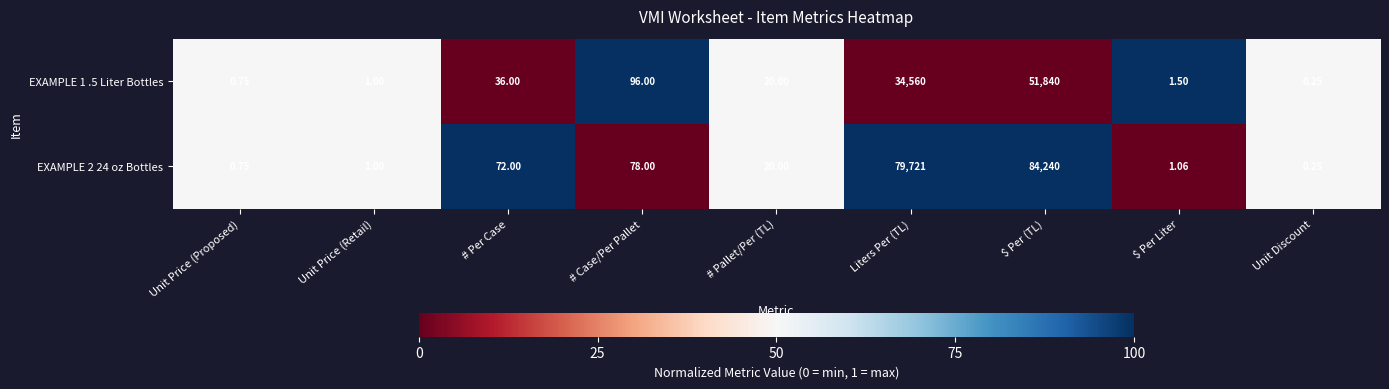

At which label is EXAMPLE 2 24 oz Bottles closest to 42120?

Liters Per (TL)